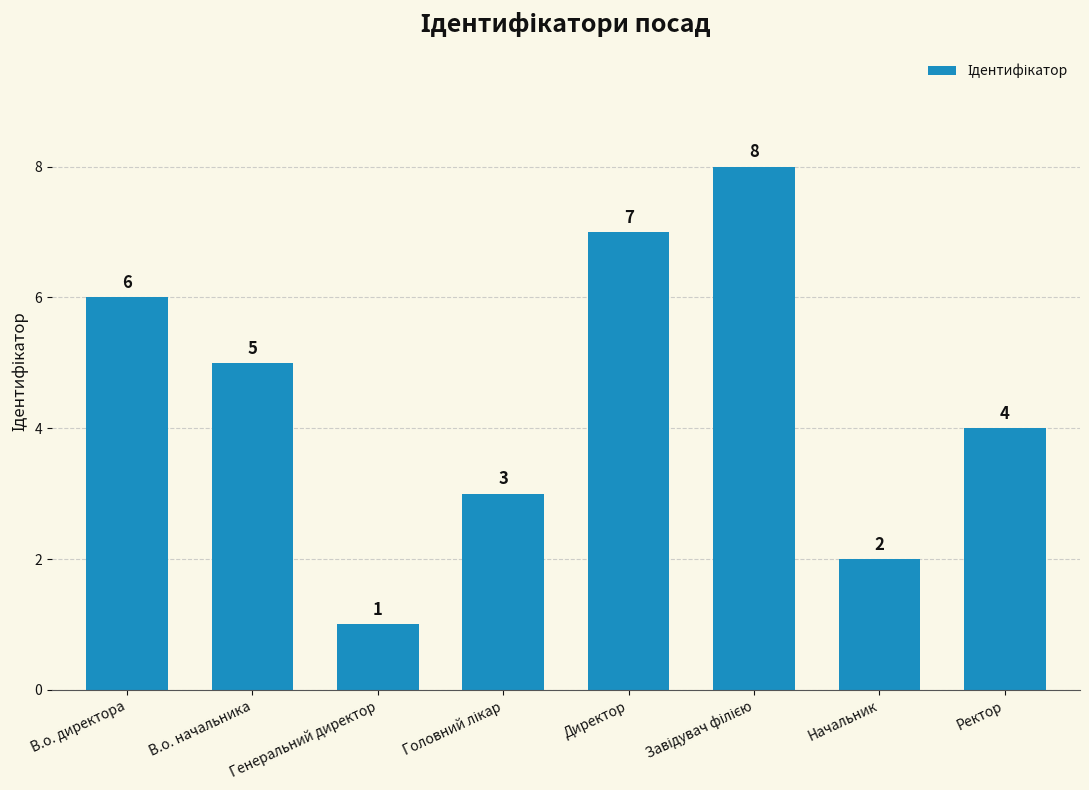

What is the smallest value displayed?

1